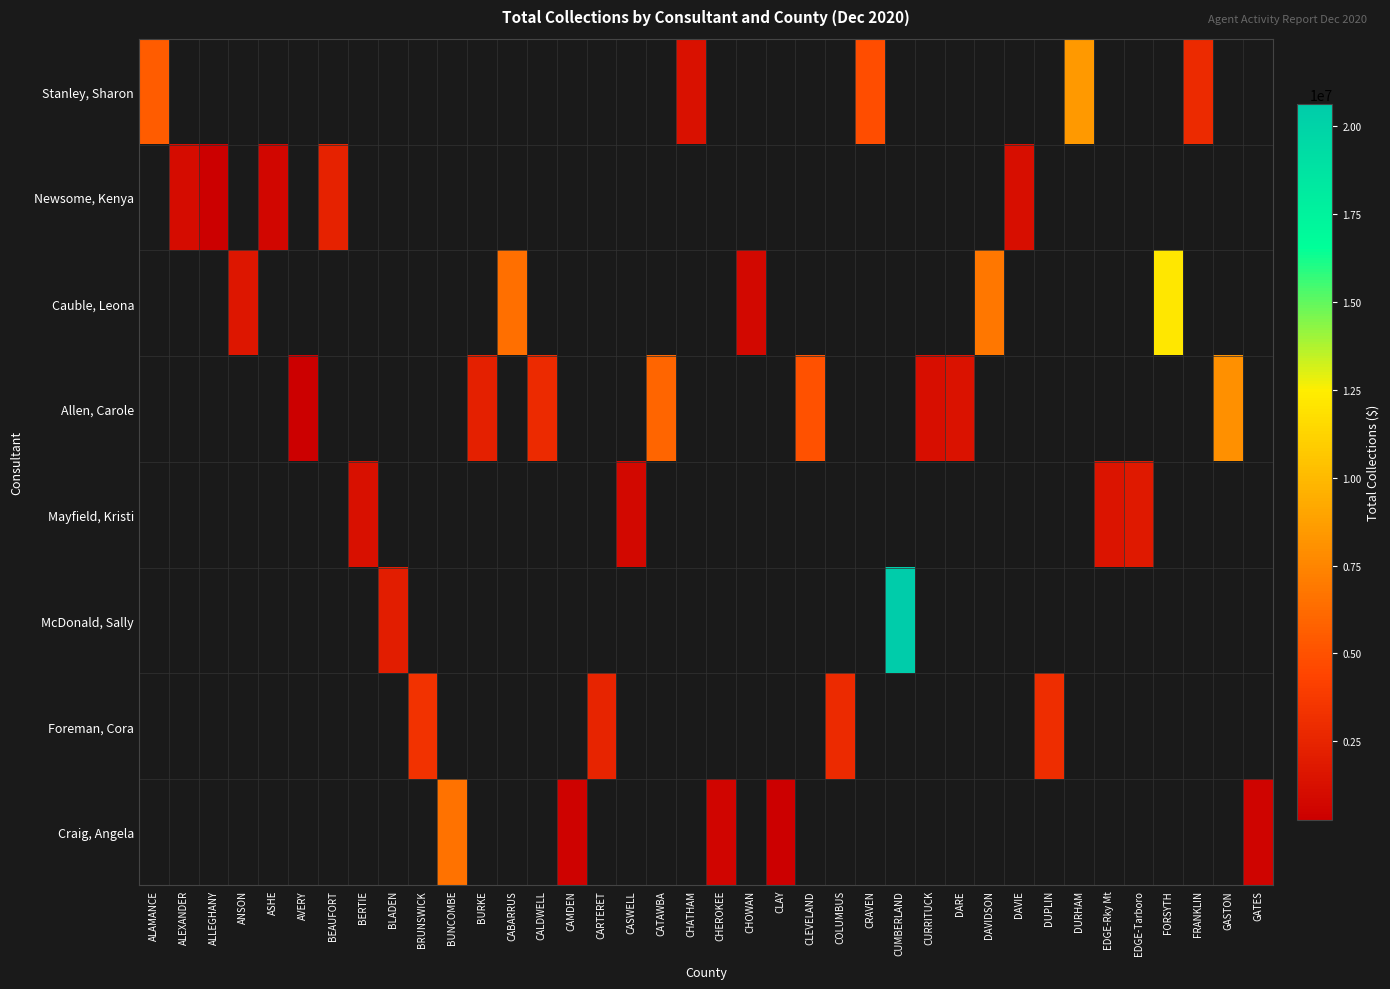

Where does the Craig, Angela series first go above 636290?

BUNCOMBE